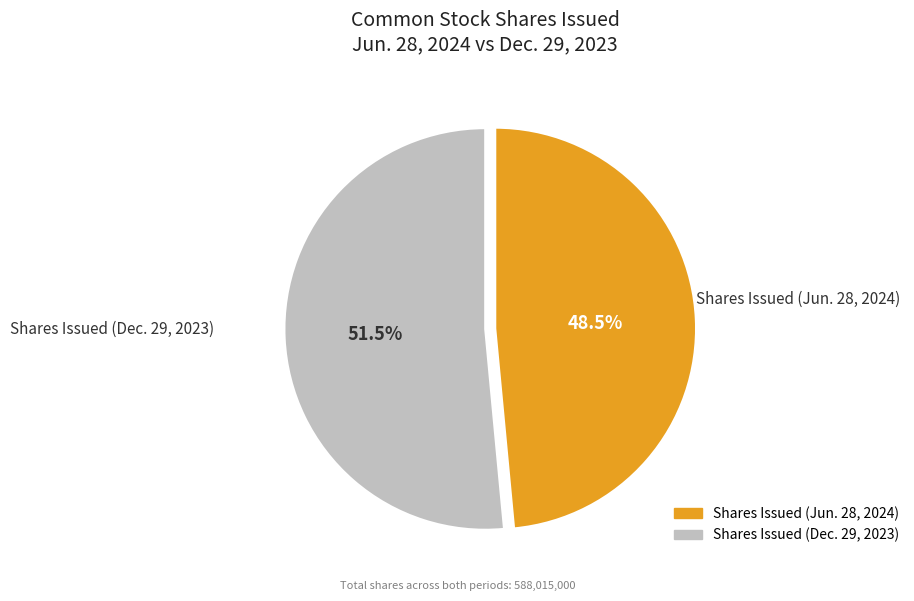

Which category has the smallest portion of the pie?

Shares Issued (Jun. 28, 2024)